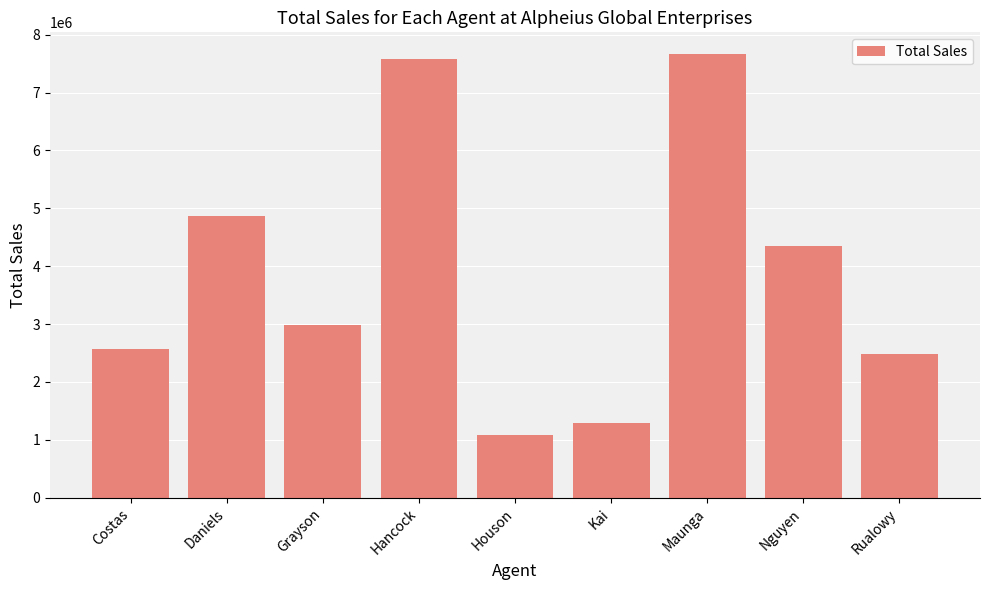

Approximately how many times larger is the value at Hancock compared to Costas?

2.9